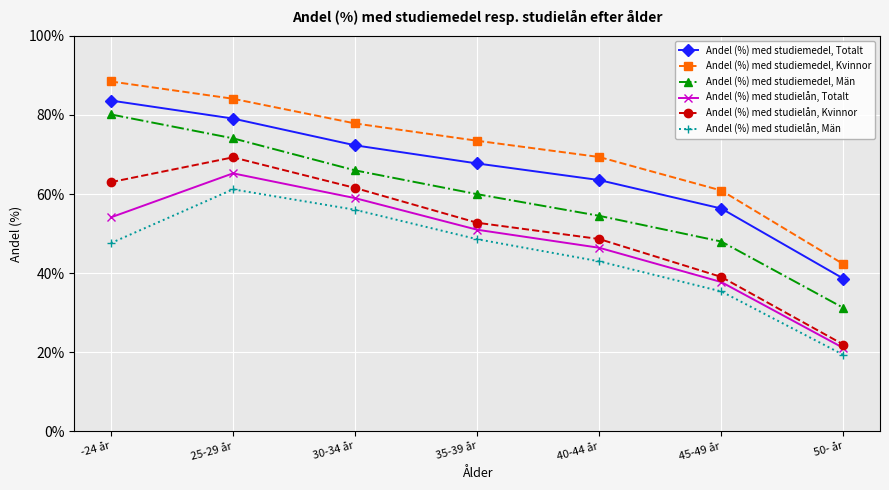

What is the total value across all series at 45-49 år?

277.4